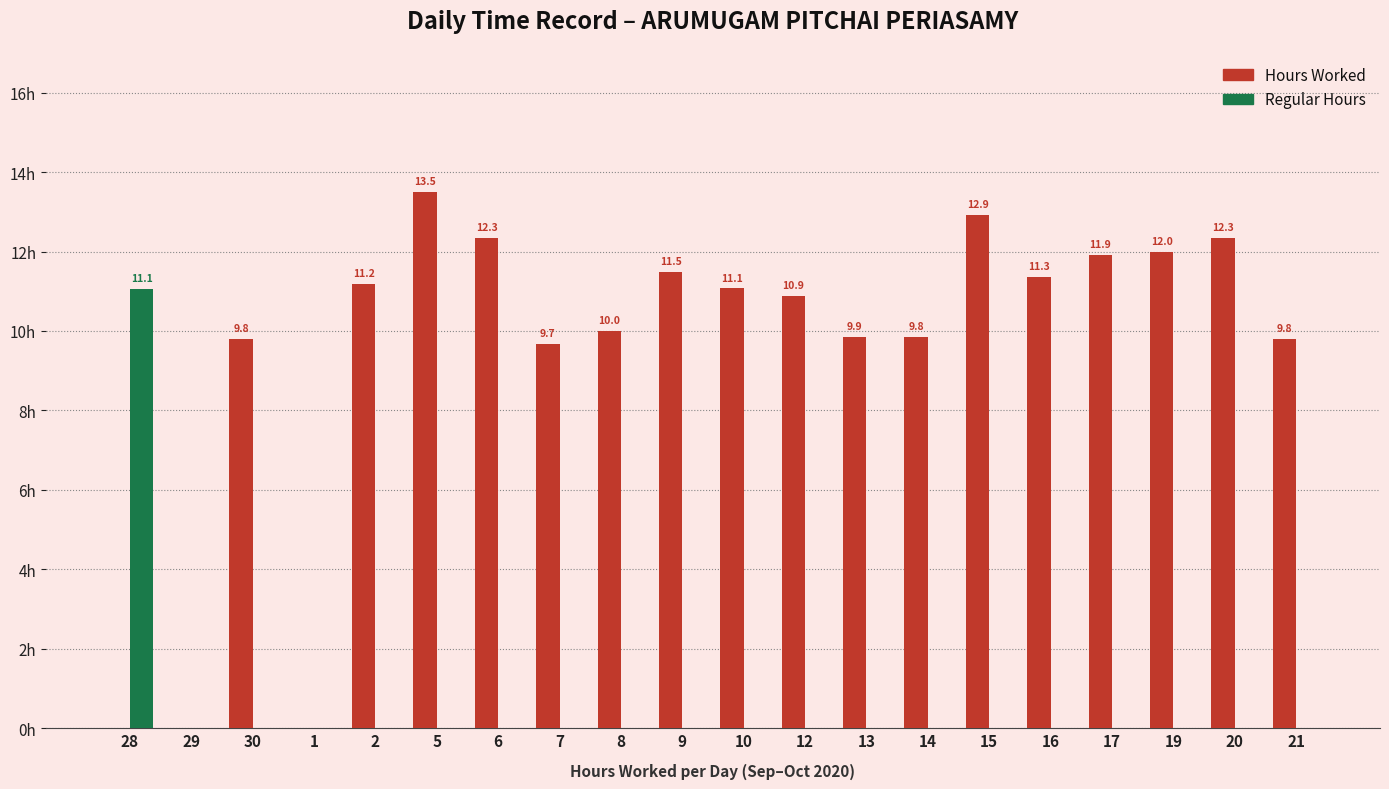

List the series in order of their overall mean, lowest first.

Regular Hours, Hours Worked